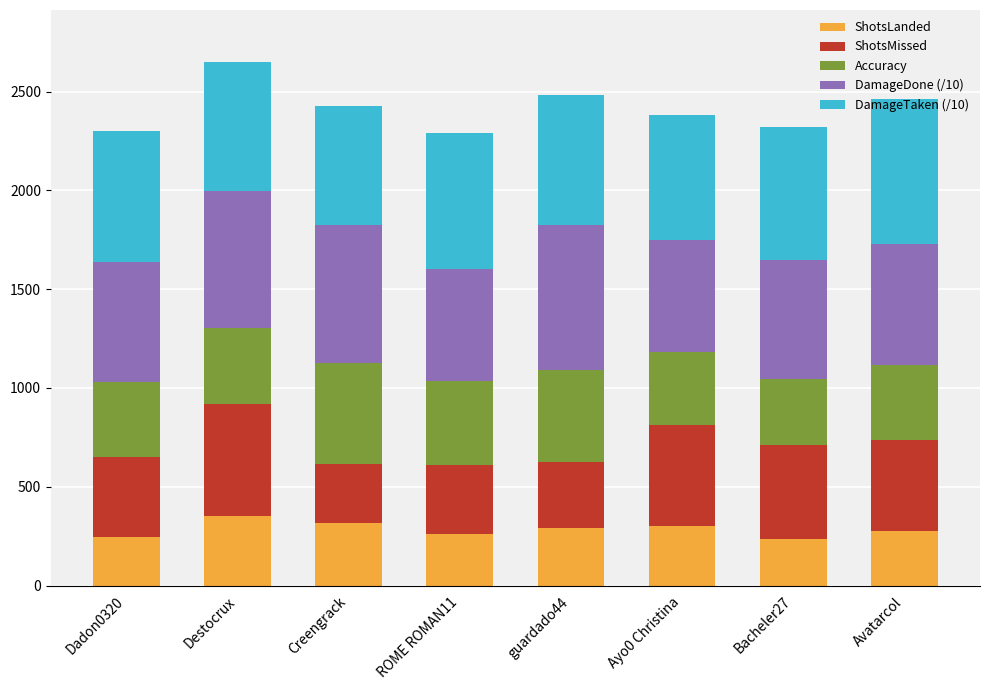

At which category is the sum across all series the highest?

Destocrux